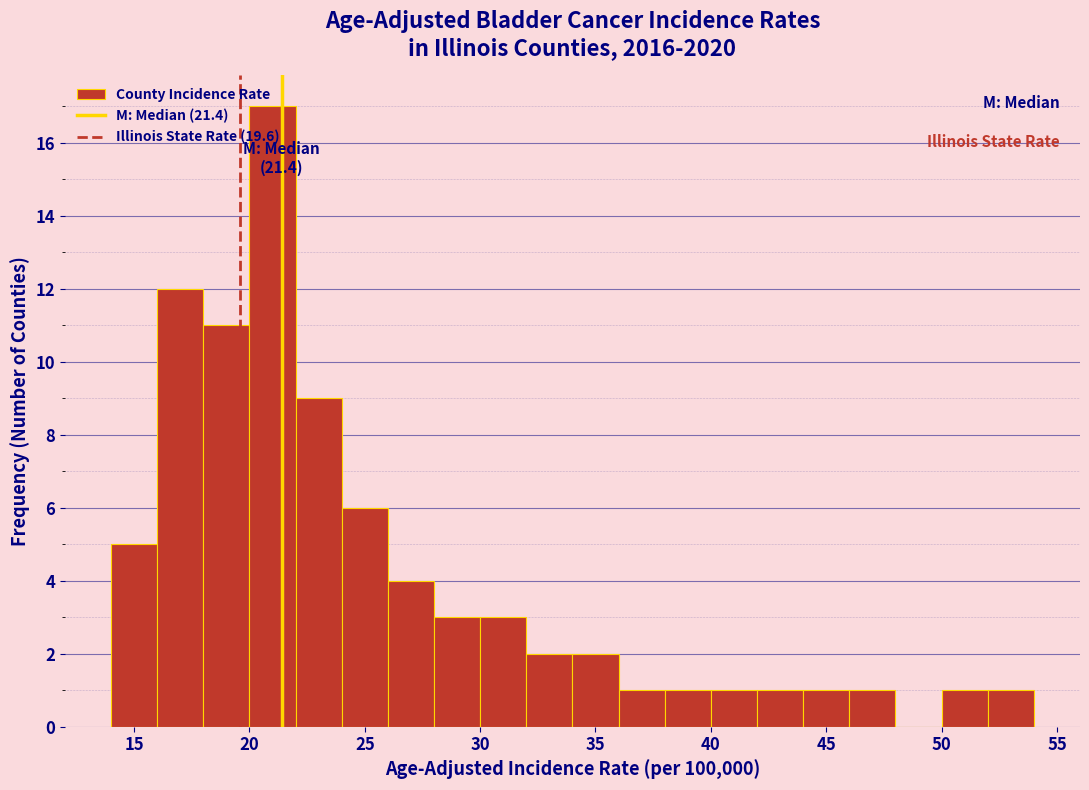

Which range on the x-axis has the tallest bar?

20 to 22